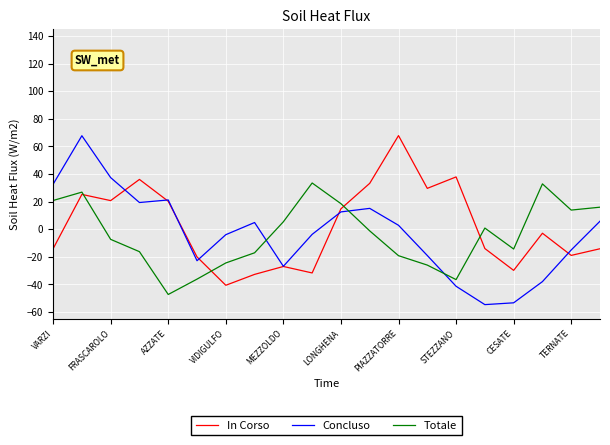

What is the smallest value displayed?

-54.6